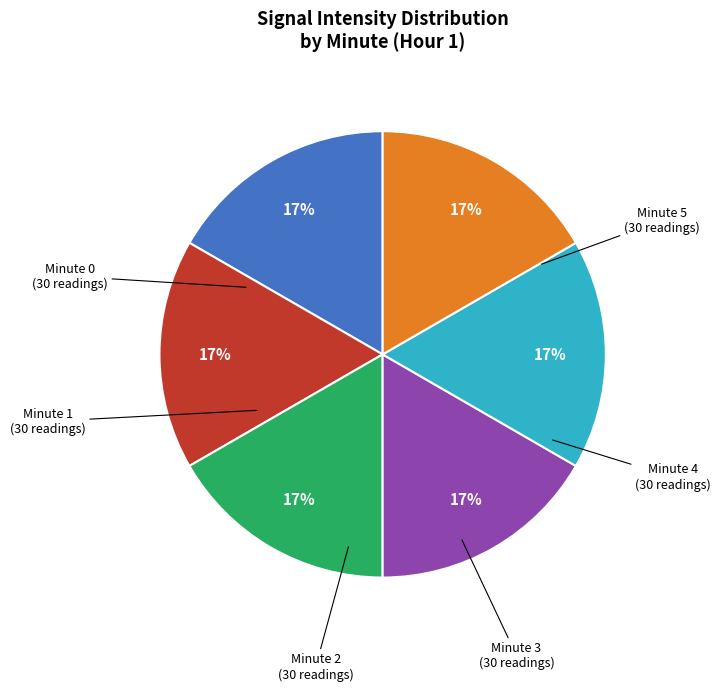

Does any single category account for the majority?

No